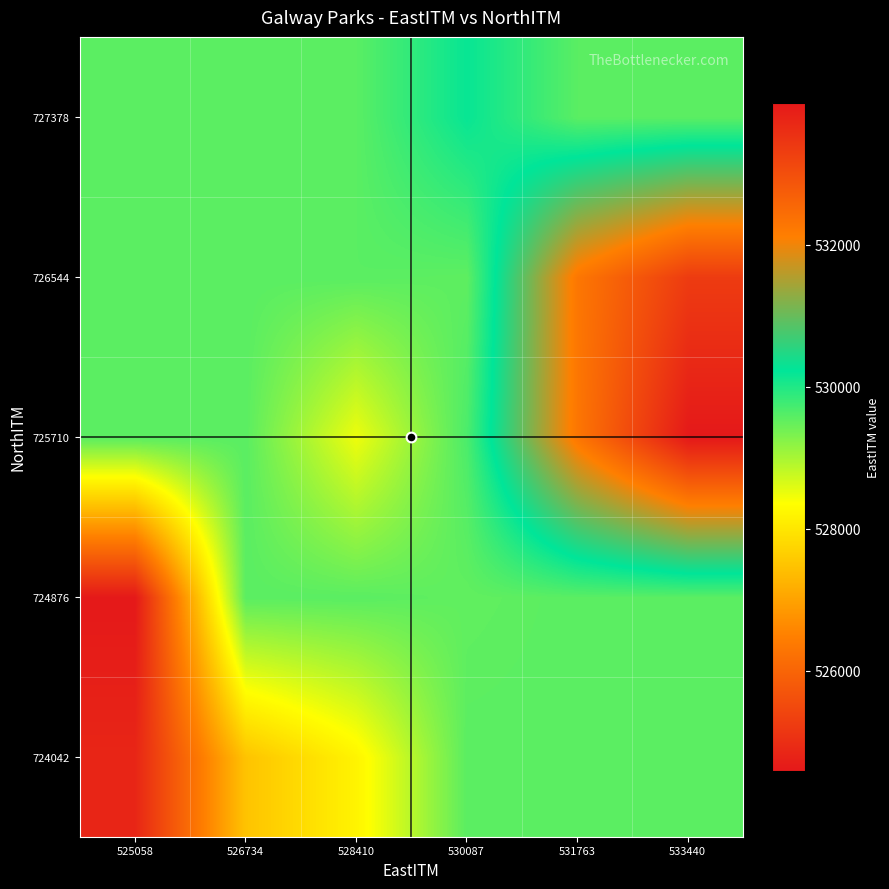

Rank the series by their maximum value, from highest to lowest.

725710, 726544, 727378, 724042, 724876